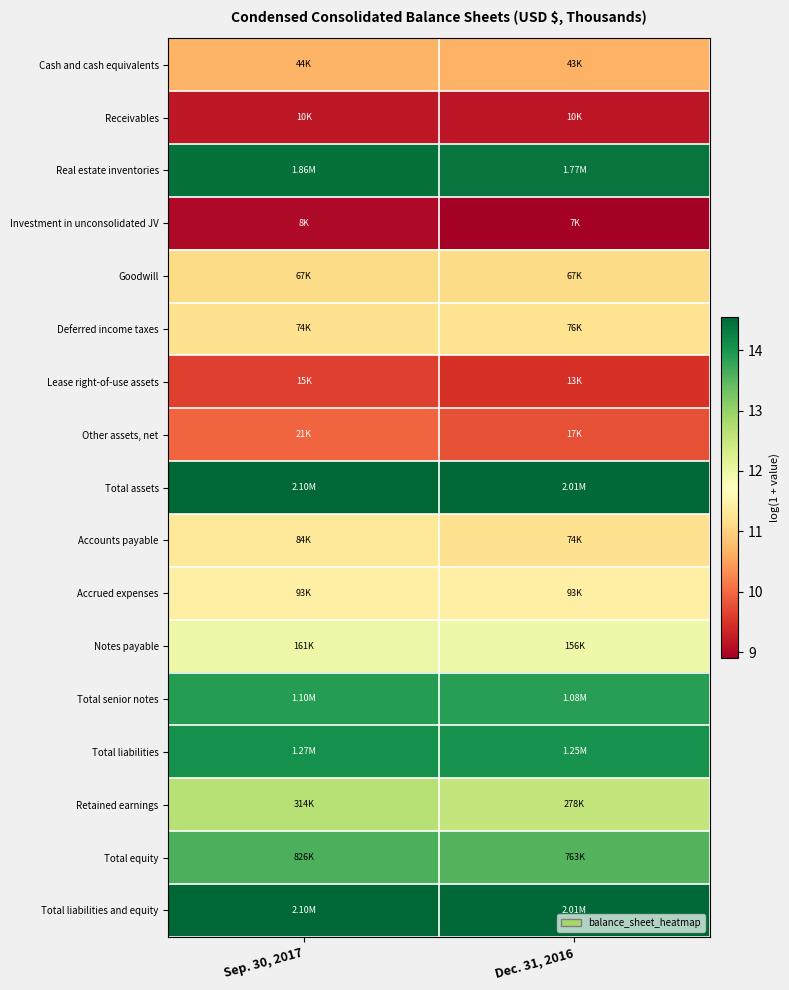

Reading right to left, list all the values displayed in this chart.

Cash and cash equivalents: Dec. 31, 2016=10.7	Sep. 30, 2017=10.7
Receivables: Dec. 31, 2016=9.2	Sep. 30, 2017=9.2
Real estate inventories: Dec. 31, 2016=14.4	Sep. 30, 2017=14.4
Investment in unconsolidated JV: Dec. 31, 2016=8.9	Sep. 30, 2017=9.0
Goodwill: Dec. 31, 2016=11.1	Sep. 30, 2017=11.1
Deferred income taxes: Dec. 31, 2016=11.2	Sep. 30, 2017=11.2
Lease right-of-use assets: Dec. 31, 2016=9.5	Sep. 30, 2017=9.6
Other assets, net: Dec. 31, 2016=9.8	Sep. 30, 2017=10.0
Total assets: Dec. 31, 2016=14.5	Sep. 30, 2017=14.6
Accounts payable: Dec. 31, 2016=11.2	Sep. 30, 2017=11.3
Accrued expenses: Dec. 31, 2016=11.4	Sep. 30, 2017=11.4
Notes payable: Dec. 31, 2016=12.0	Sep. 30, 2017=12.0
Total senior notes: Dec. 31, 2016=13.9	Sep. 30, 2017=13.9
Total liabilities: Dec. 31, 2016=14.0	Sep. 30, 2017=14.1
Retained earnings: Dec. 31, 2016=12.5	Sep. 30, 2017=12.7
Total equity: Dec. 31, 2016=13.5	Sep. 30, 2017=13.6
Total liabilities and equity: Dec. 31, 2016=14.5	Sep. 30, 2017=14.6